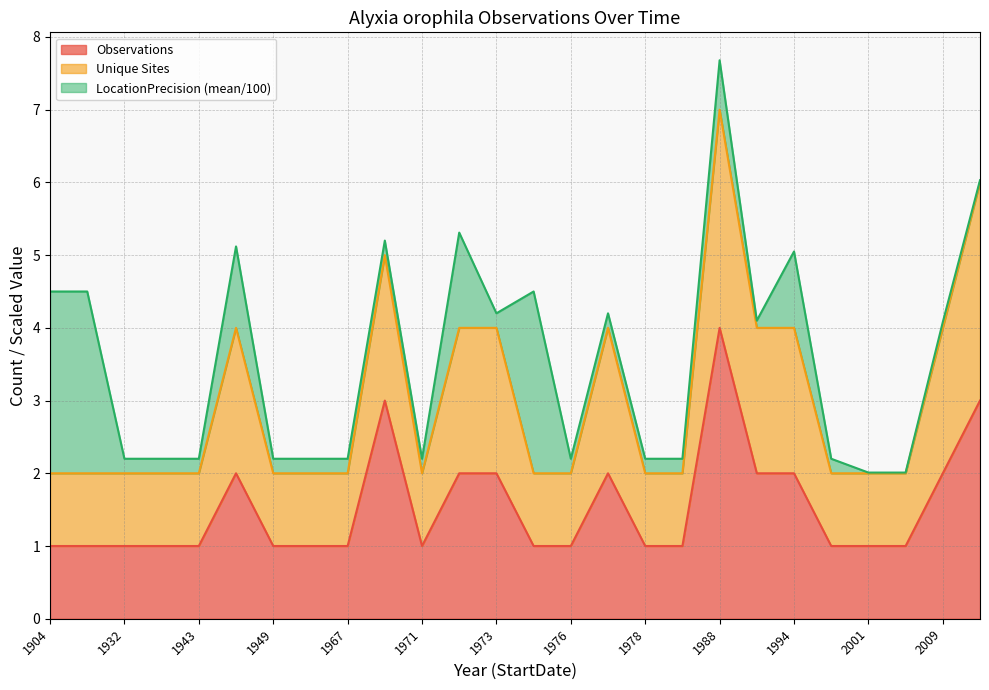

At which category is the sum across all series the highest?

1988